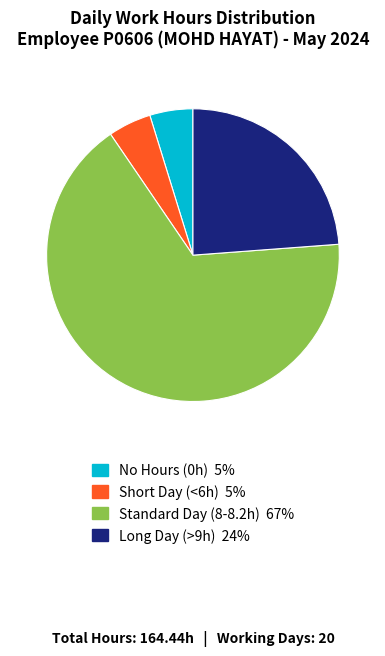

Does any single category account for the majority?

Yes